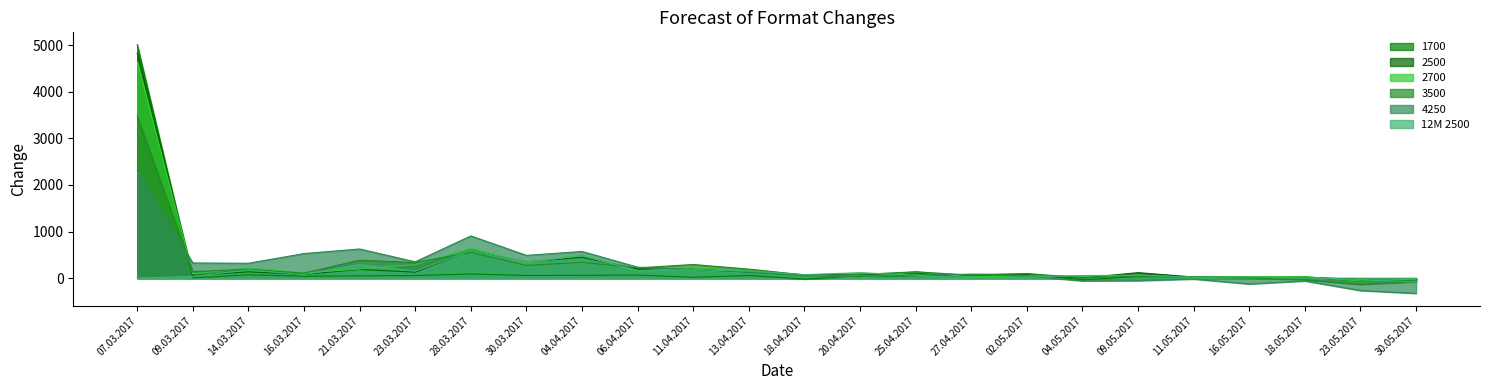

What is the label of the 16th point from the left?

27.04.2017